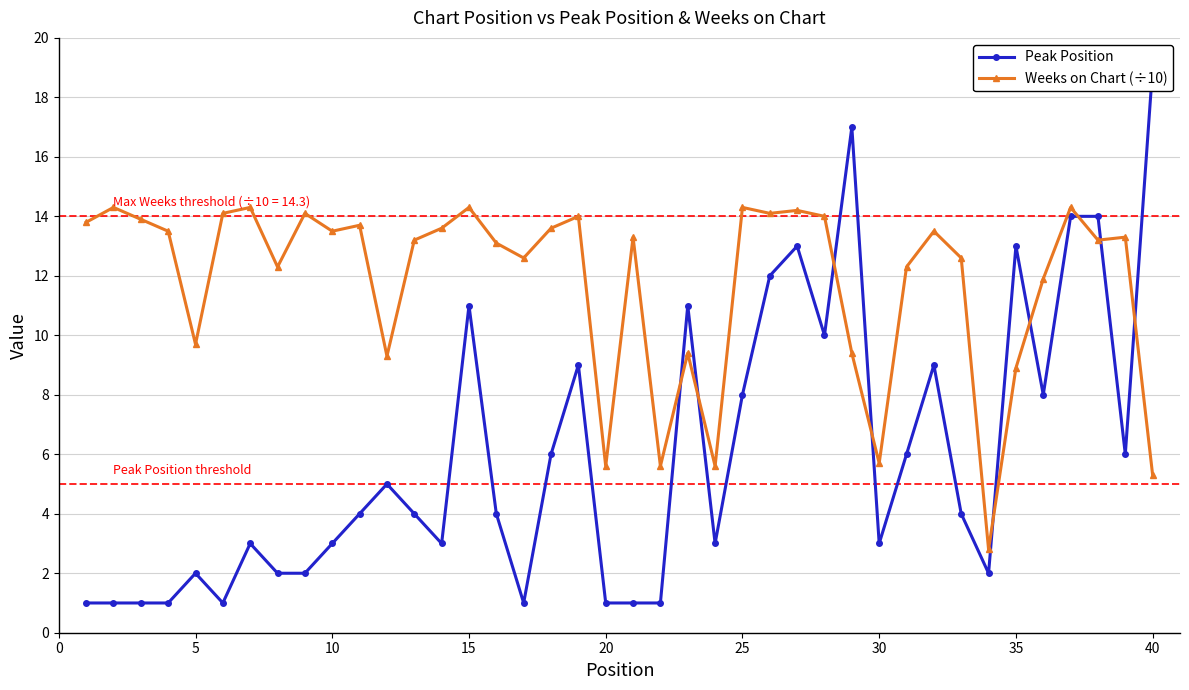

Where is the first local minimum for Weeks on Chart (÷10)?

5